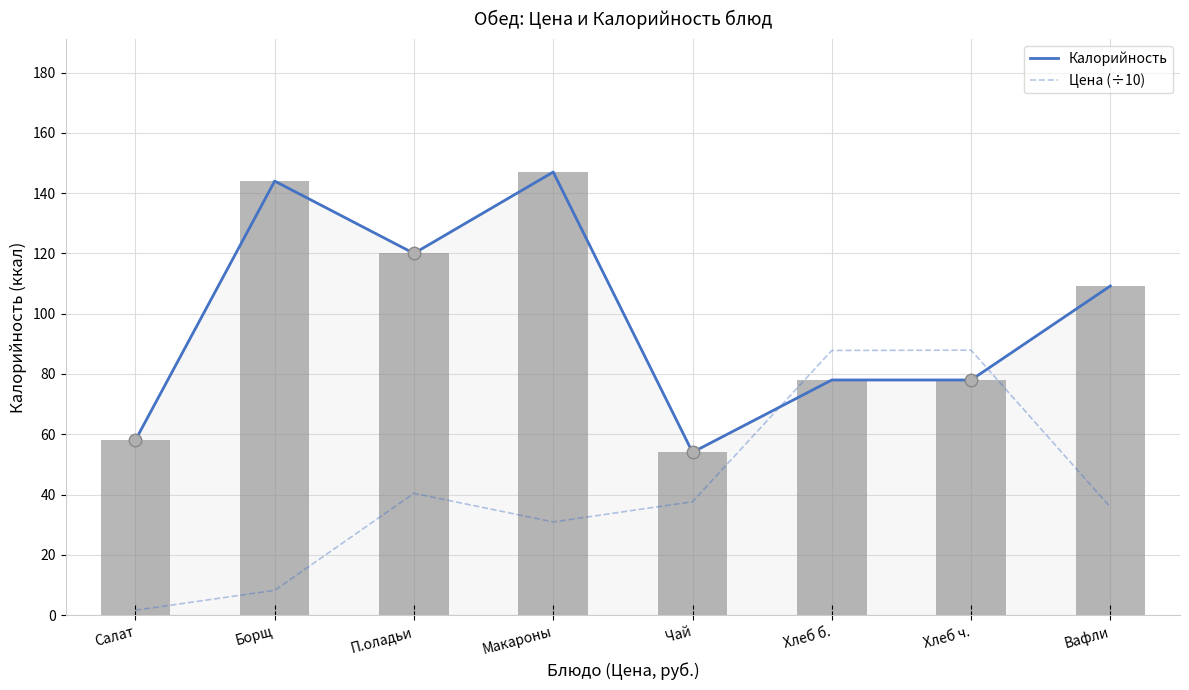

Which has a higher value, П.оладьи or Вафли?

П.оладьи